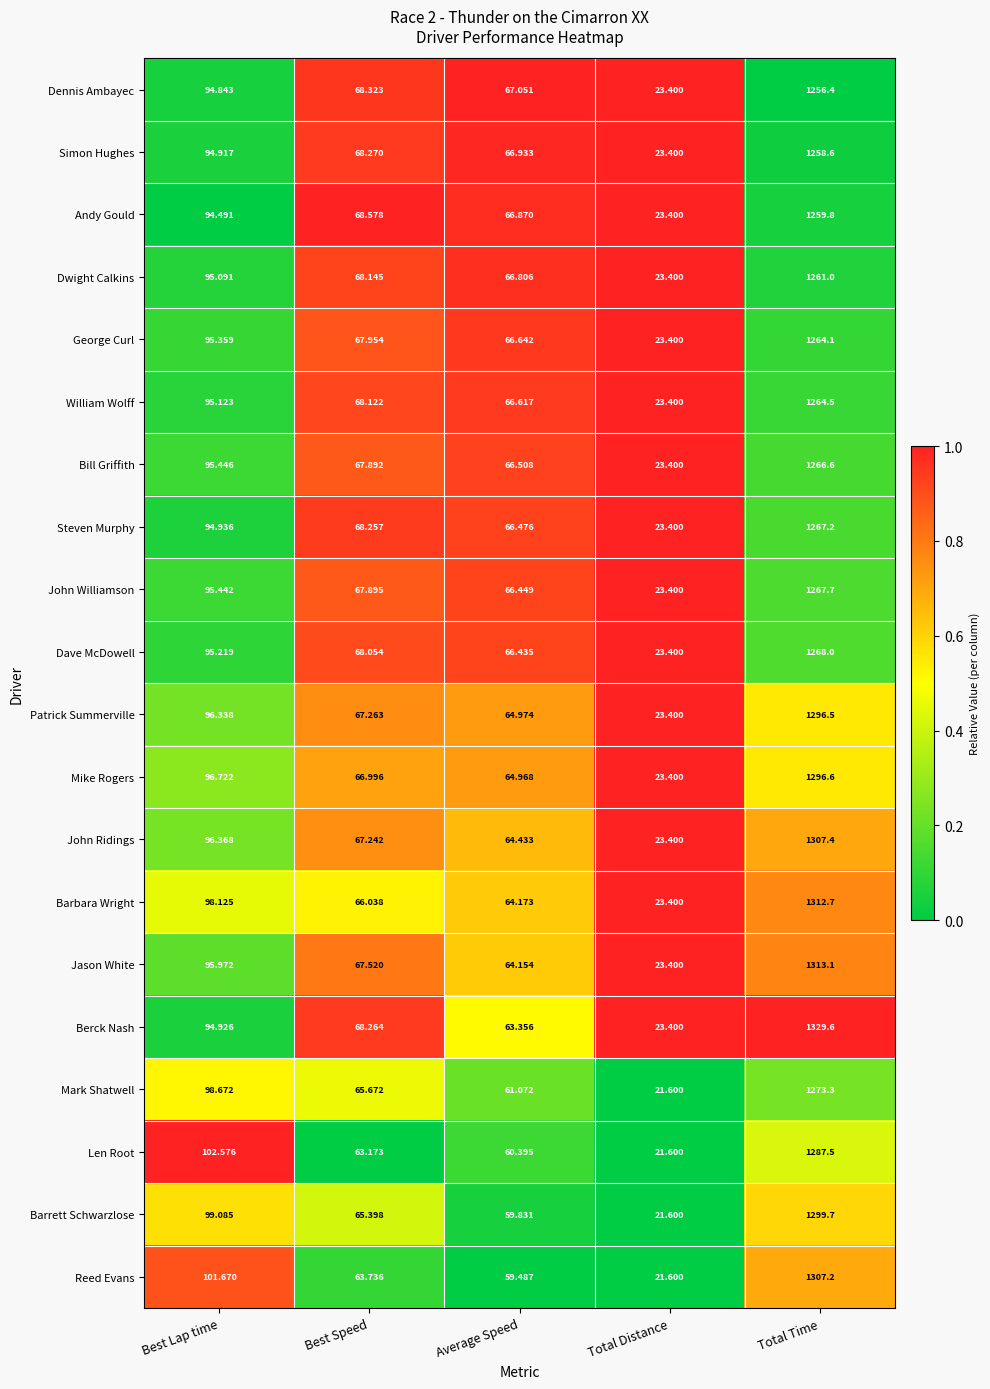

Which series has the largest total across all categories?

Berck Nash